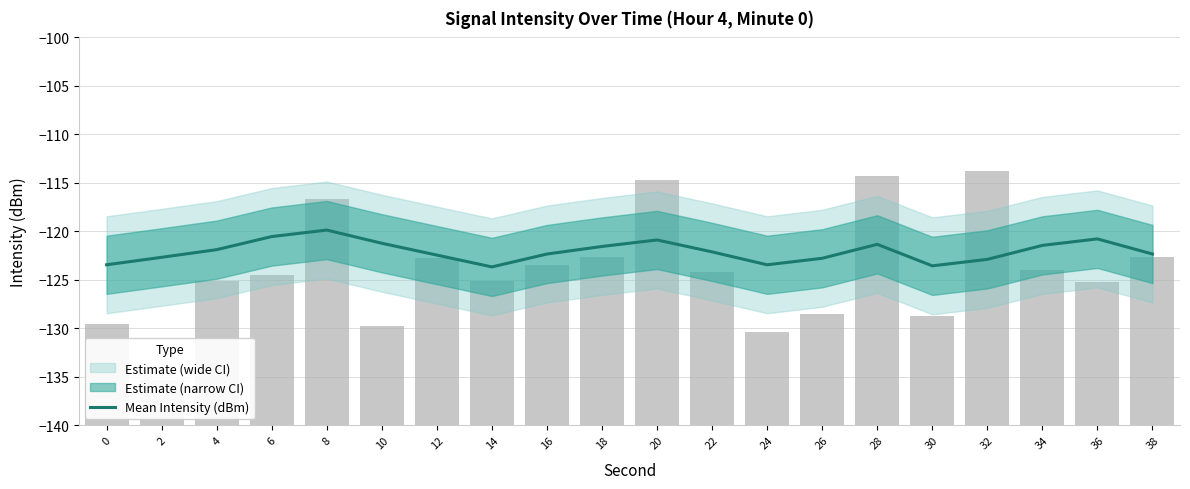

Does the chart contain stacked bars?

No